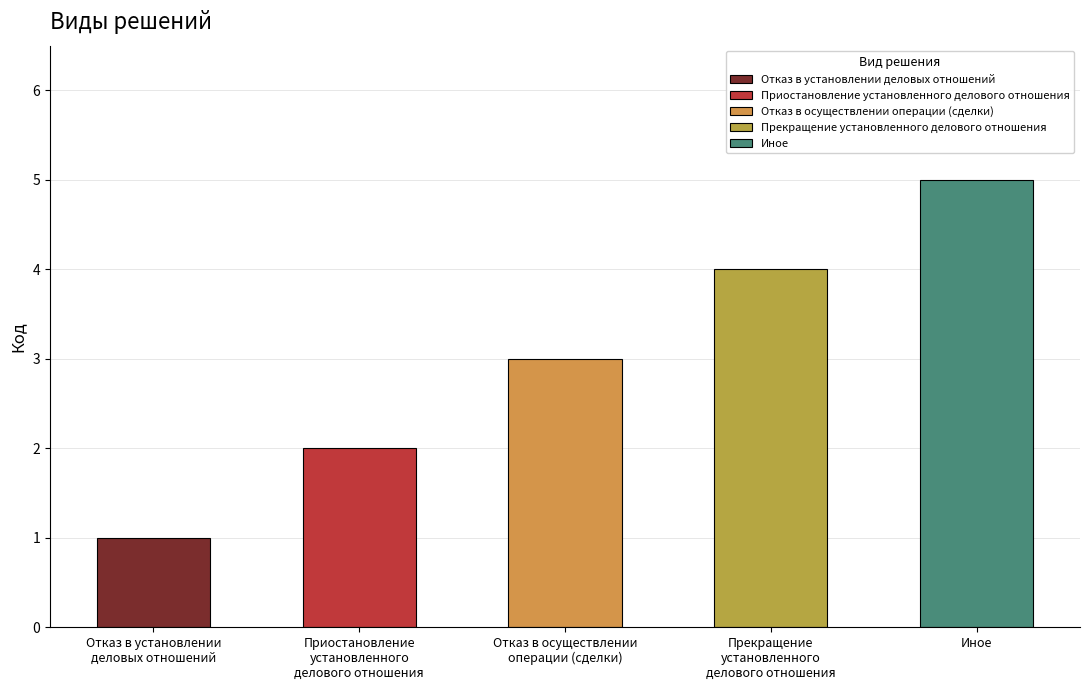

Rank the categories by value from highest to lowest.

Иное, Прекращение
установленного
делового отношения, Отказ в осуществлении
операции (сделки), Приостановление
установленного
делового отношения, Отказ в установлении
деловых отношений